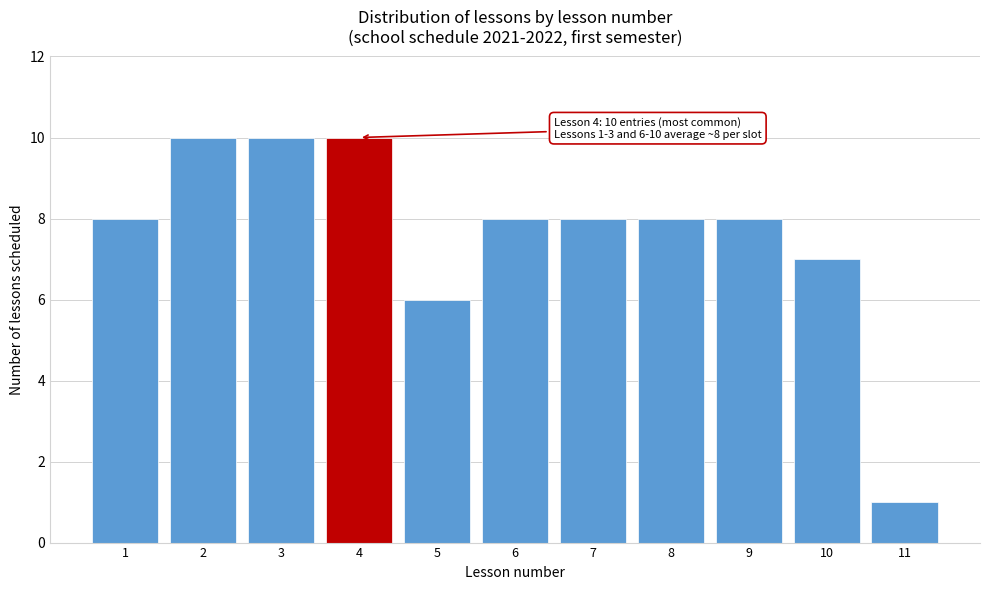

Reading left to right, list all the values displayed in this chart.

1=8	2=10	3=10	4=10	5=6	6=8	7=8	8=8	9=8	10=7	11=1